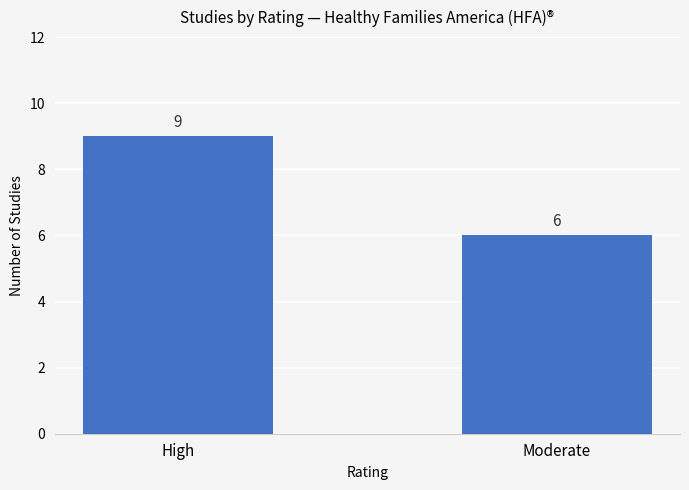

Which has a higher value, Moderate or High?

High